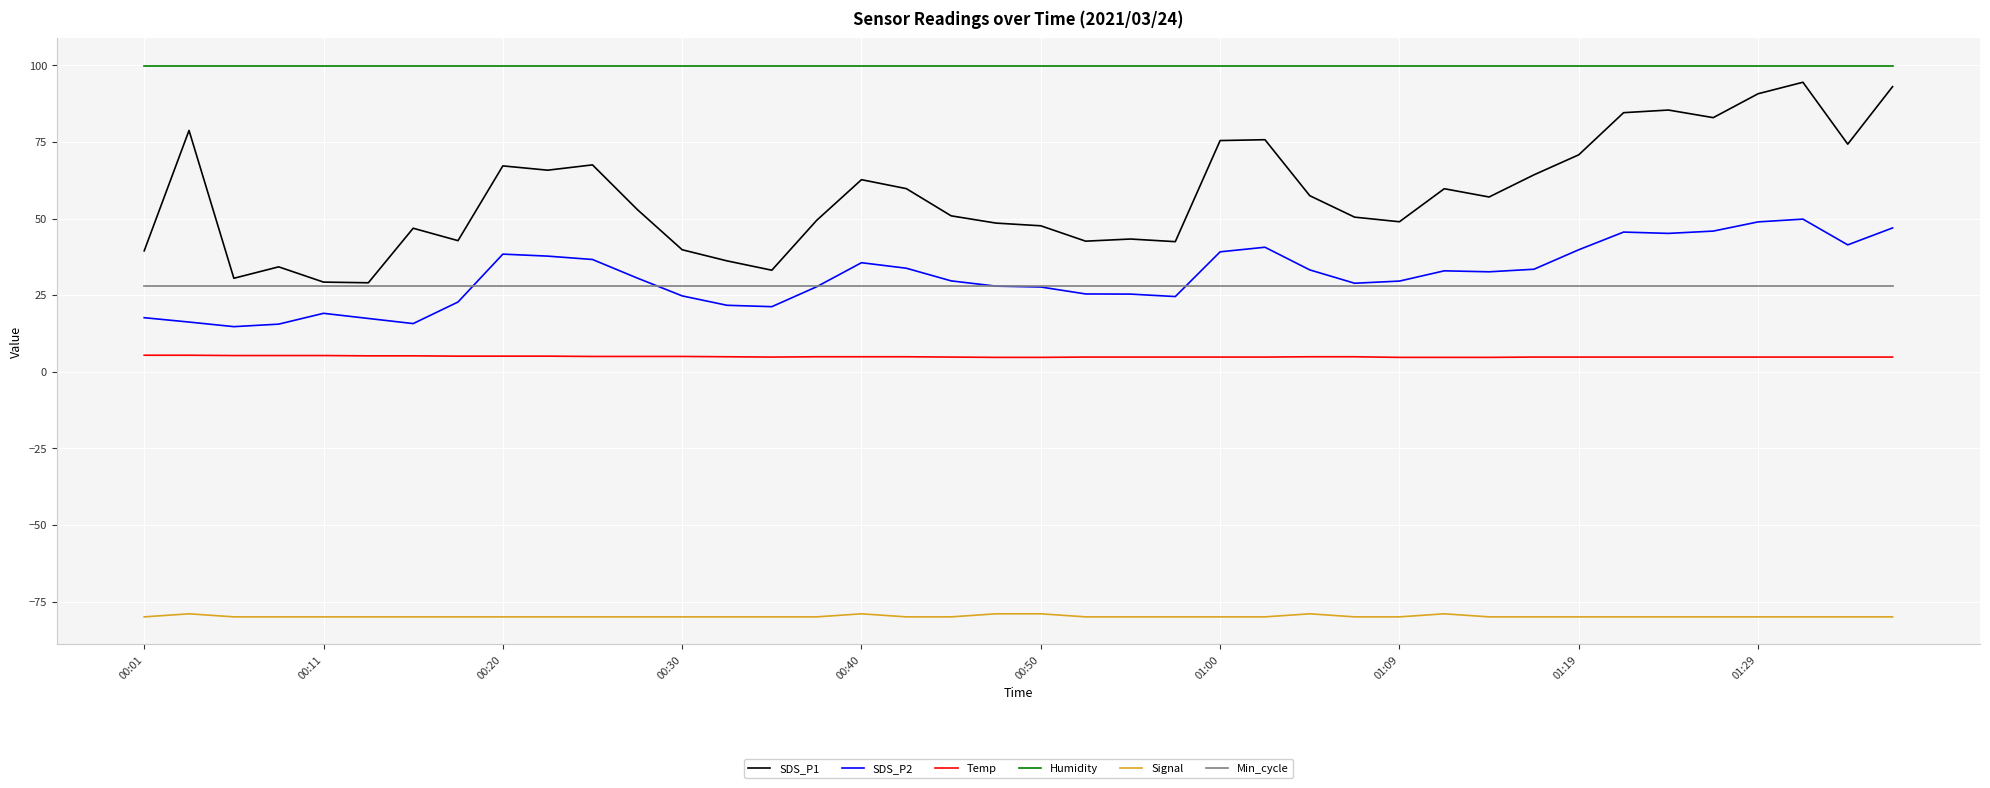

Which series has the largest total across all categories?

Humidity